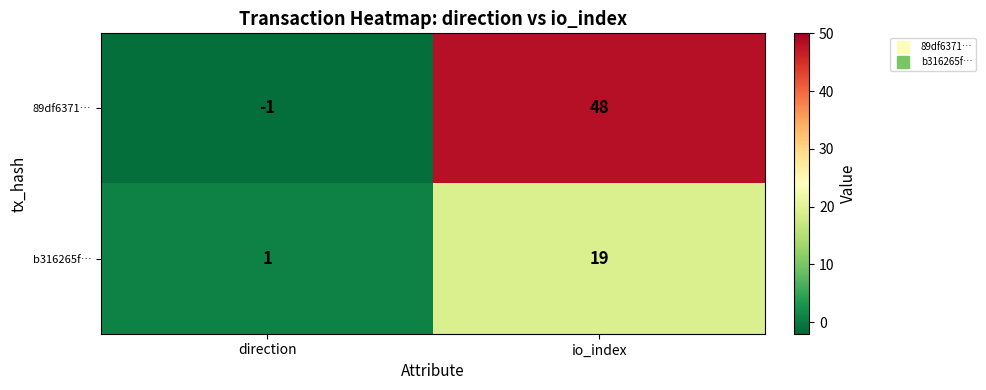

Which series has the widest spread of values?

89df6371…